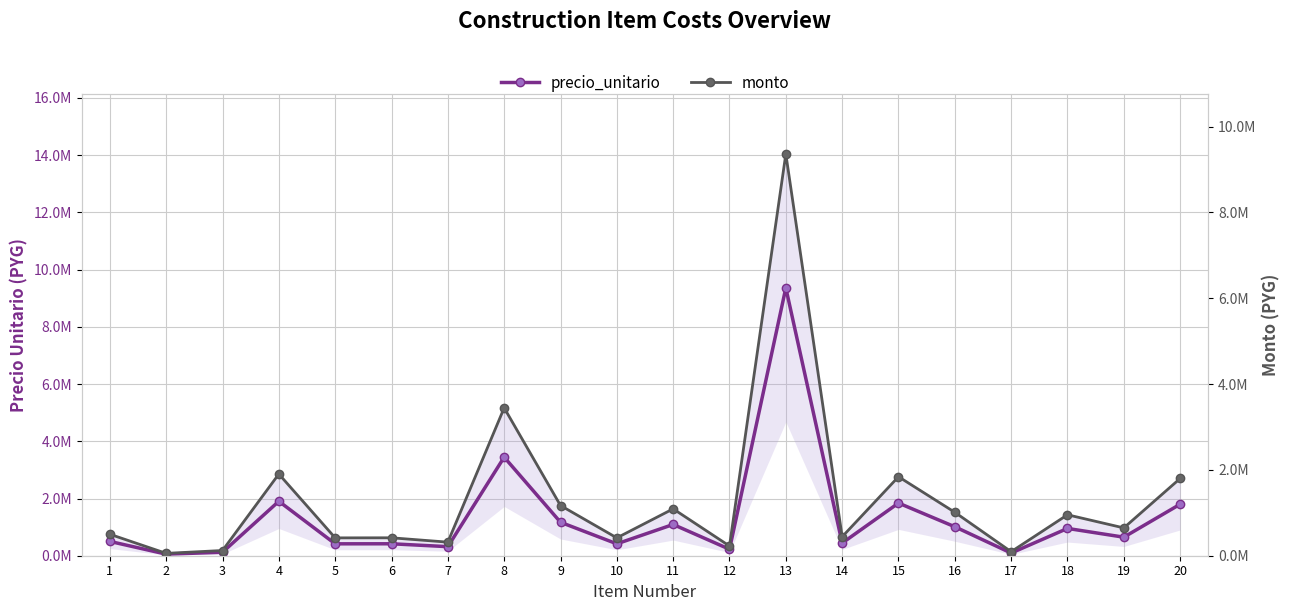

True or false: precio_unitario and monto cross at least once.

False